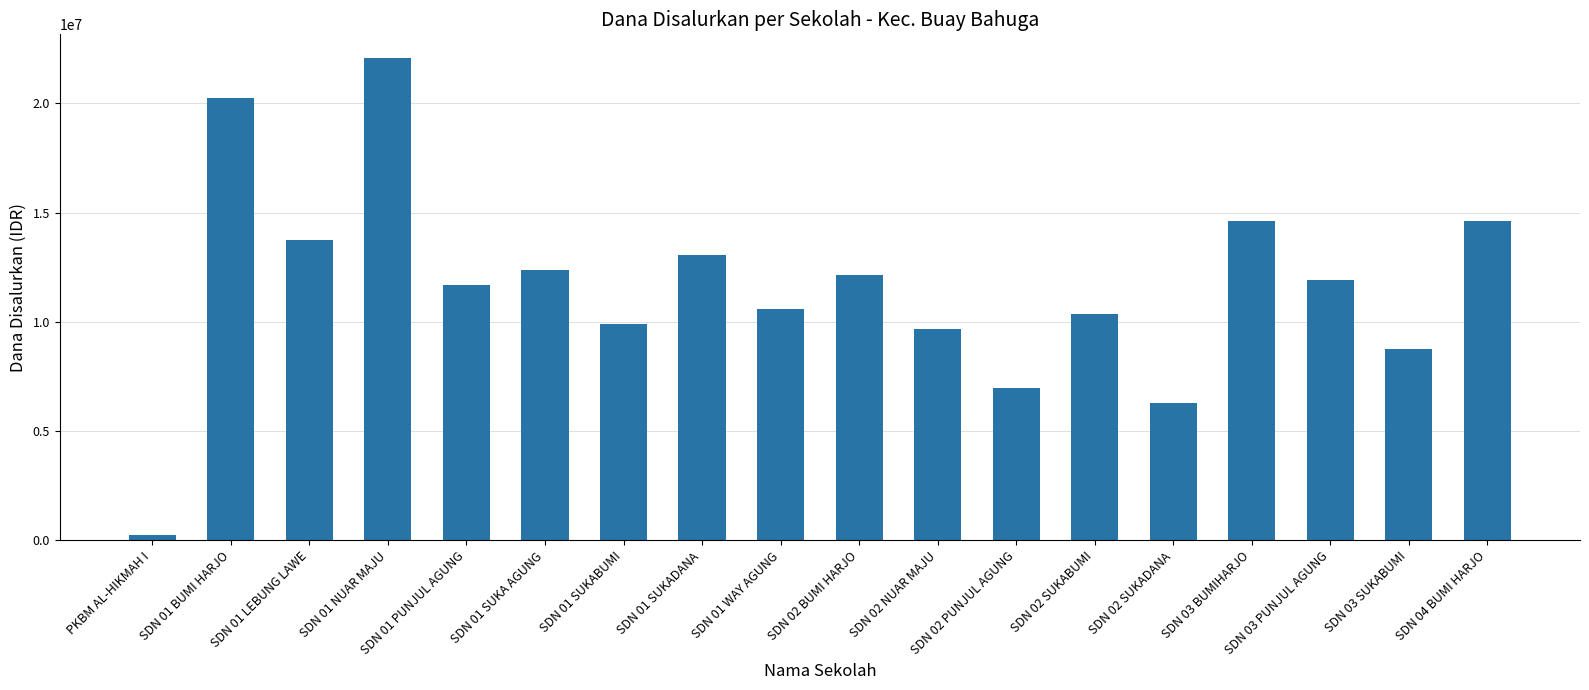

At which category does the chart reach its peak across all series?

SDN 01 NUAR MAJU